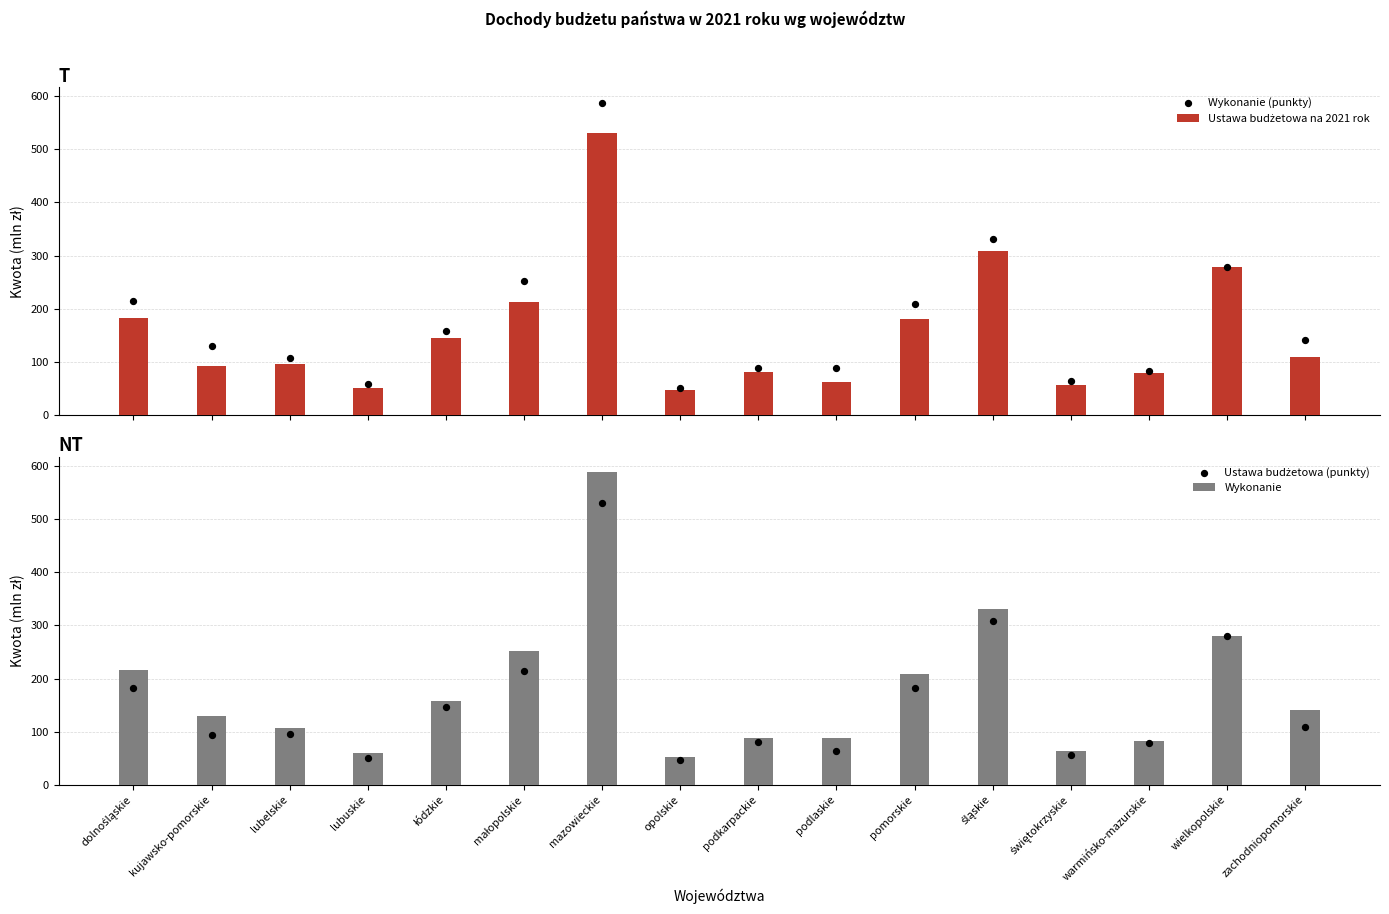

What is the total value across all series at warmińsko-mazurskie?

323.3